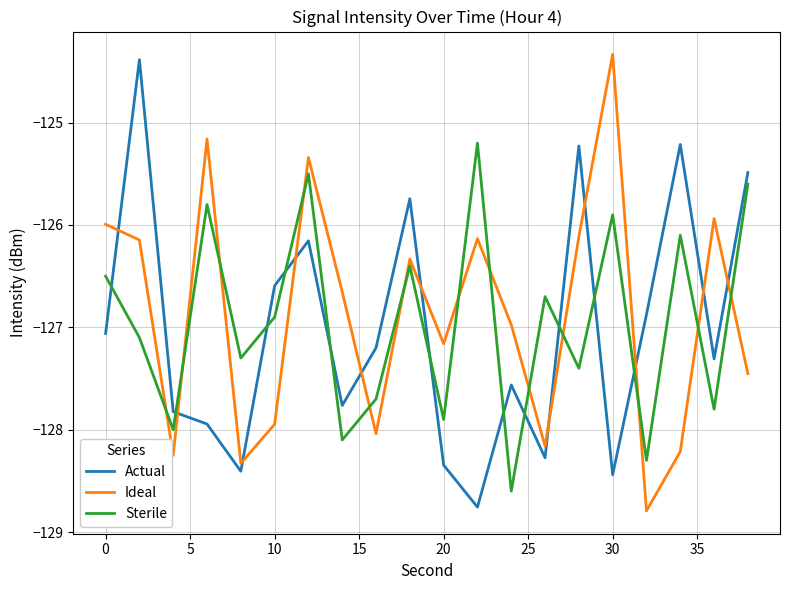

How many intersections are there between Ideal and Sterile?

13